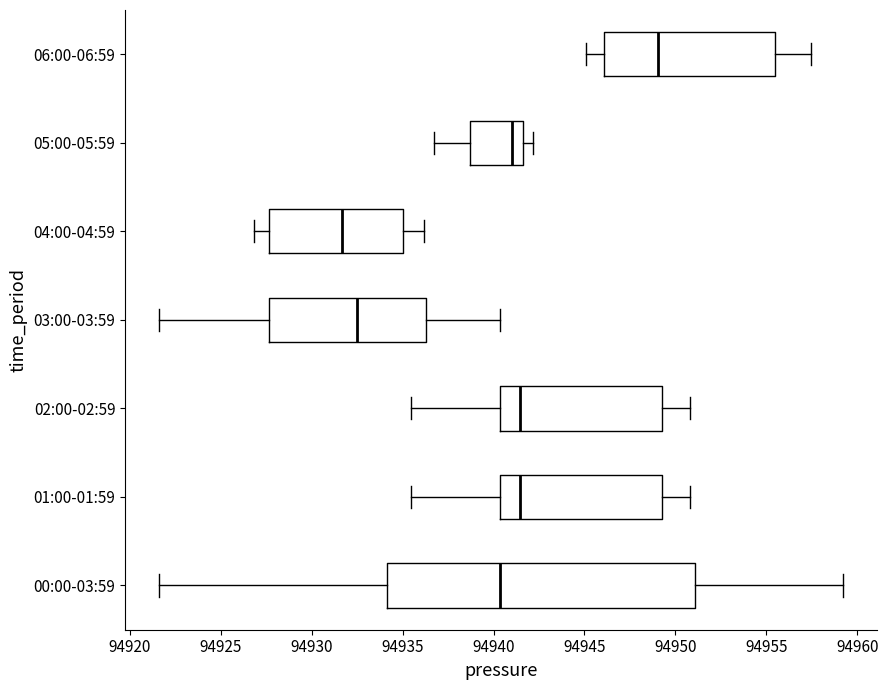

Reading bottom to top, read every box against the x-axis: the position of its median line, the range the box covers, and the ends of its whiskers. The values are not printed on the chart, so give them approximately, as read against the axis.

00:00-03:59: median 94940.5, box 94934.0 to 94951.0, whiskers 94921.5 to 94959.0
01:00-01:59: median 94941.5, box 94940.5 to 94949.5, whiskers 94935.5 to 94951.0
02:00-02:59: median 94941.5, box 94940.5 to 94949.5, whiskers 94935.5 to 94951.0
03:00-03:59: median 94932.5, box 94927.5 to 94936.5, whiskers 94921.5 to 94940.5
04:00-04:59: median 94931.5, box 94927.5 to 94935.0, whiskers 94927.0 to 94936.0
05:00-05:59: median 94941.0, box 94938.5 to 94941.5, whiskers 94937.0 to 94942.0
06:00-06:59: median 94949.0, box 94946.0 to 94955.5, whiskers 94945.0 to 94957.5